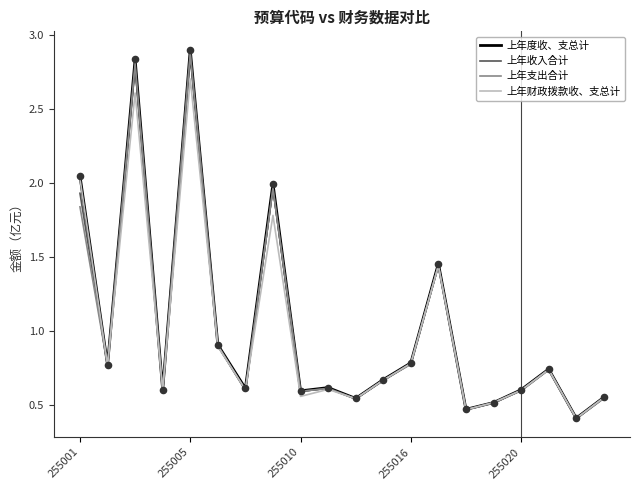

What are all the series names shown in the legend?

上年度收、支总计, 上年收入合计, 上年支出合计, 上年财政拨款收、支总计